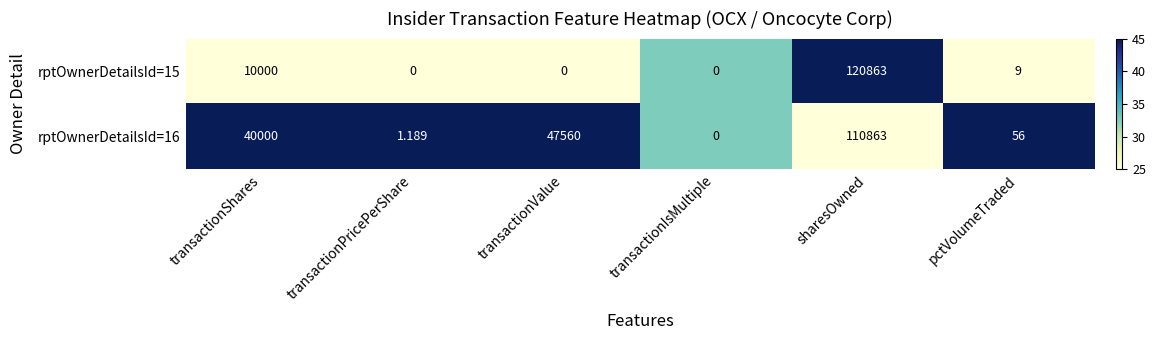

Which category has the lowest value in the rptOwnerDetailsId=16 series?

transactionIsMultiple